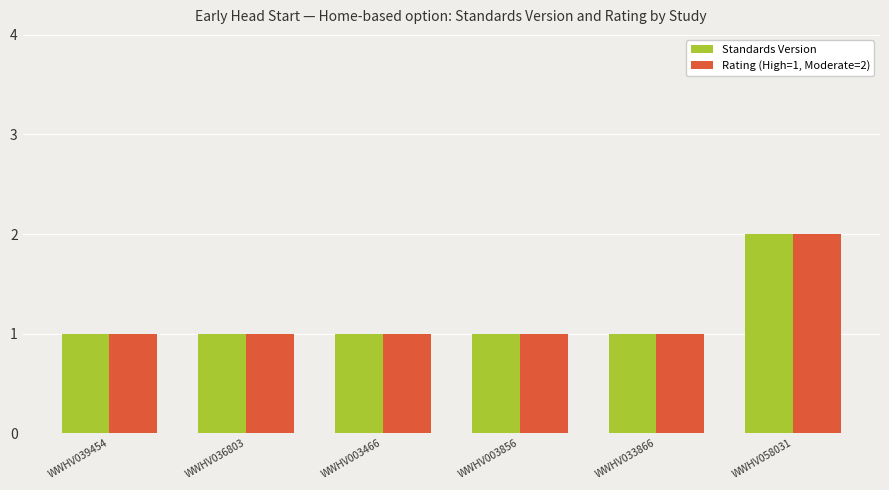

At which category does the chart reach its peak across all series?

WWHV058031